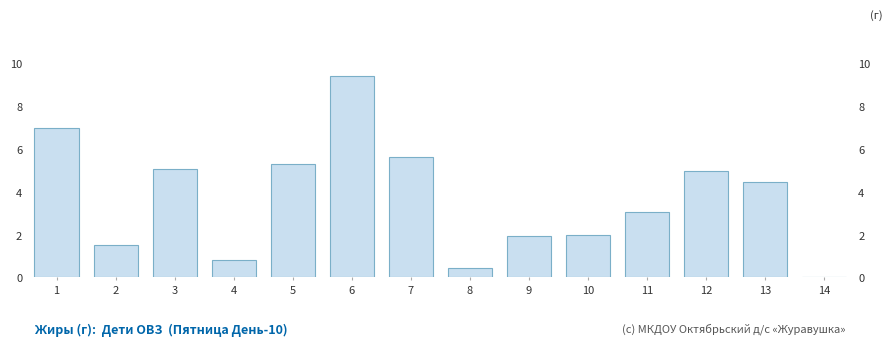

Reading left to right, extract all data points from this chart.

1=7.0	2=1.5	3=5.1	4=0.8	5=5.3	6=9.4	7=5.7	8=0.5	9=1.9	10=2.0	11=3.0	12=5.0	13=4.4	14=0.0